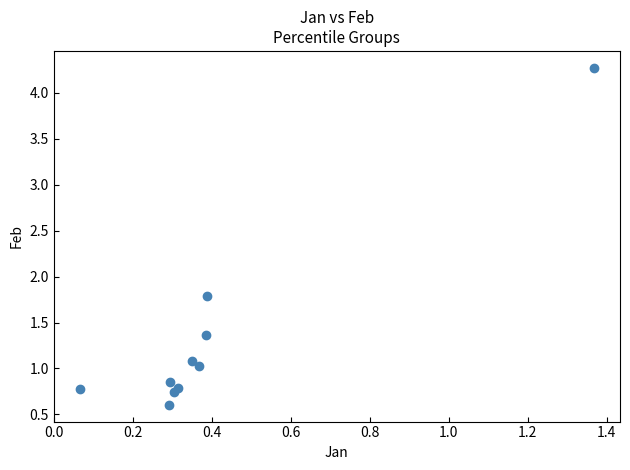

What Y value in the scatter plot is closest to 2?

1.8